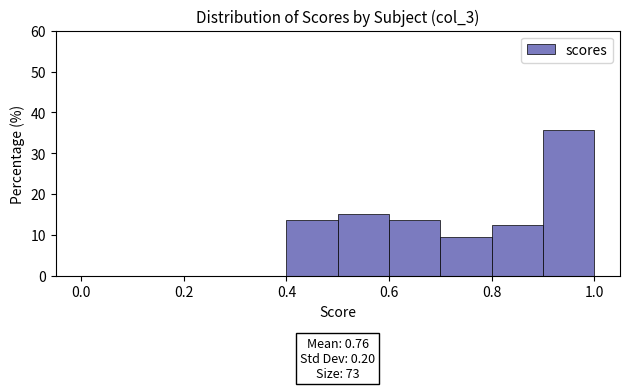

Which range on the x-axis has the tallest bar?

0.9 to 1.0